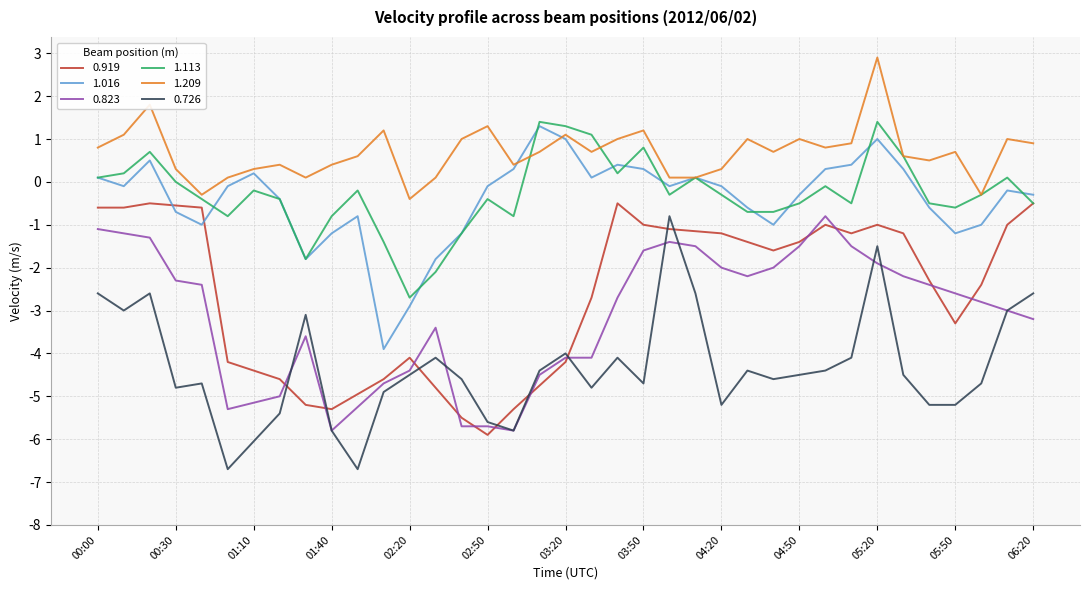

Between 01:10 and 01:20, which series saw the biggest shift?

1.016